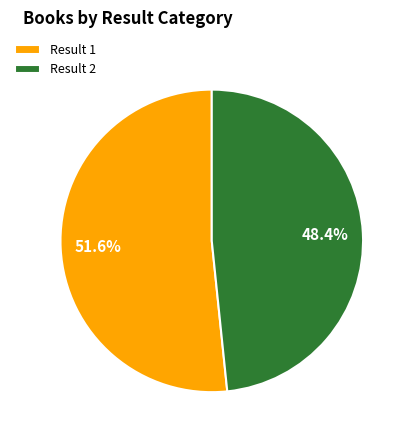

Which slice is the largest?

Result 1